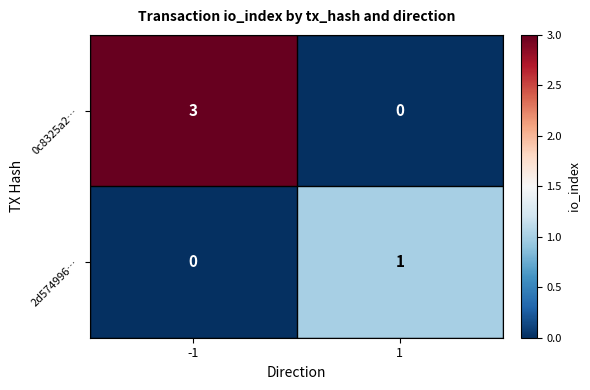

What is the spread (max minus min) of values at -1?

3